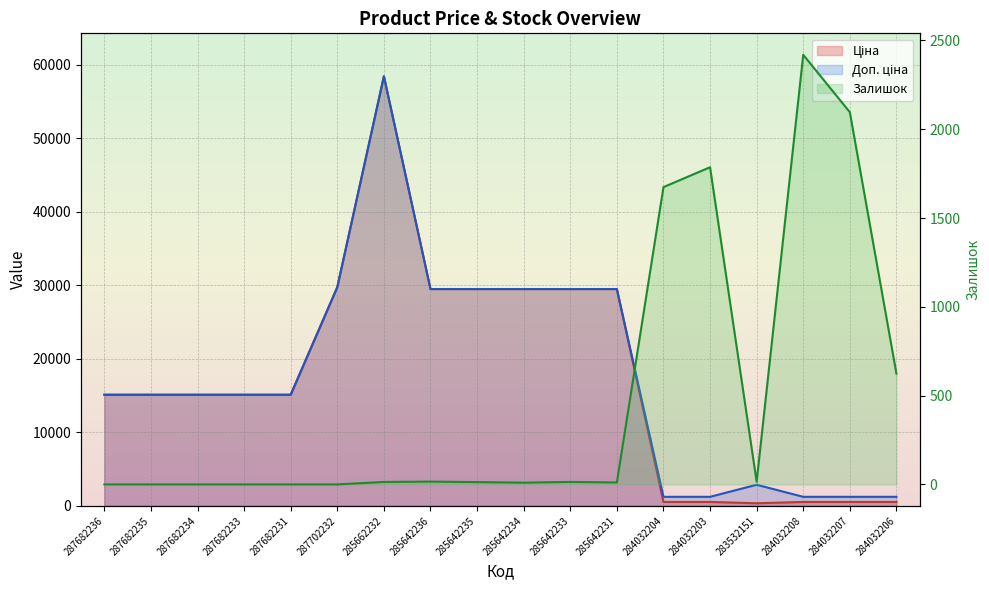

Reading right to left, extract all data points from this chart.

Ціна: 539.0	539.0	539.0	359.9	539.0	539.0	29491.5	29491.5	29491.5	29491.5	29491.5	58426.5	29747.2	15120.0	15120.0	15120.0	15120.0	15120.0
Доп. ціна: 1235.4	1235.4	1235.4	2878.8	1235.4	1235.4	29491.5	29491.5	29491.5	29491.5	29491.5	58426.5	29747.2	15120.0	15120.0	15120.0	15120.0	15120.0
Залишок: 624.0	2096.0	2419.0	15.0	1786.0	1674.0	11.0	14.0	10.0	13.0	16.0	14.0	0.0	0.0	0.0	0.0	0.0	0.0